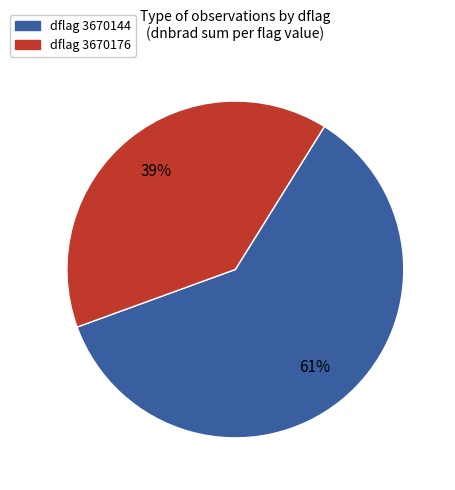

How many segments does this pie chart have?

2